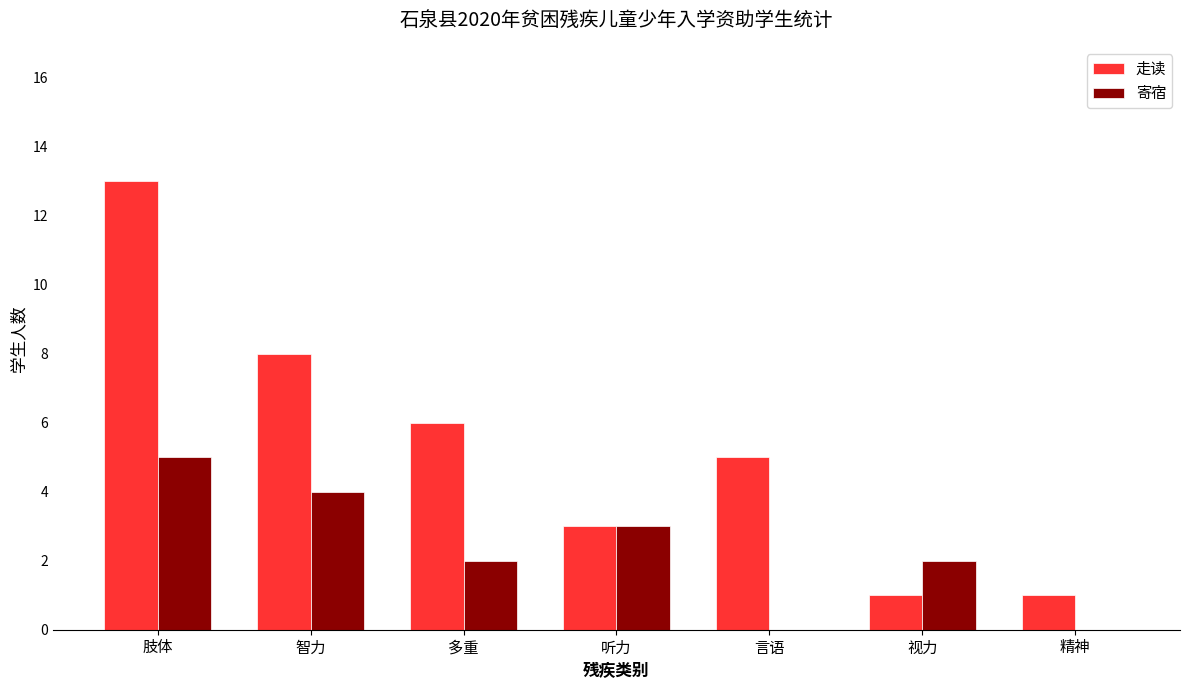

What is the highest value of the 寄宿 series?

5